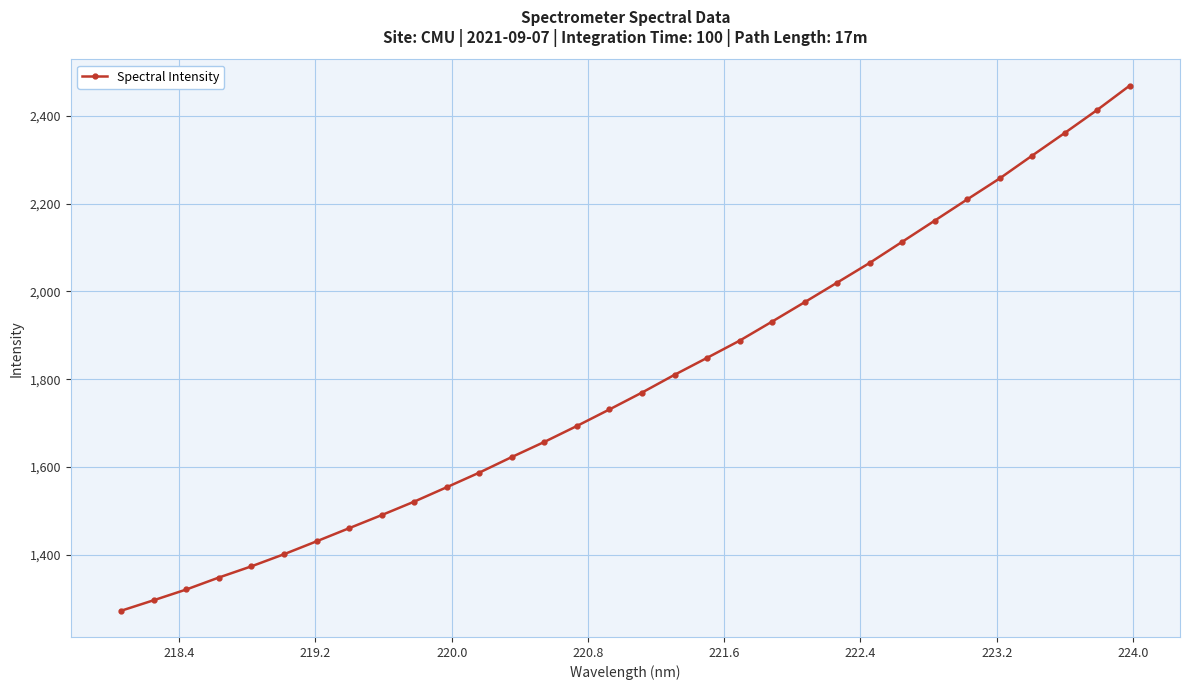

How many values are below 1769?

16